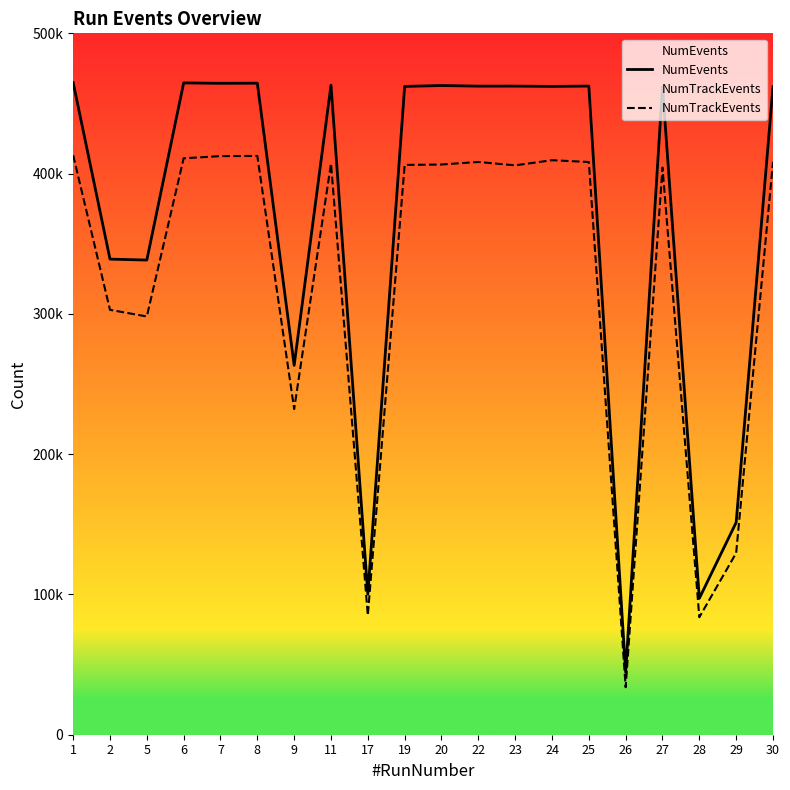

True or false: NumEvents has a value of 4784 at 17.

False